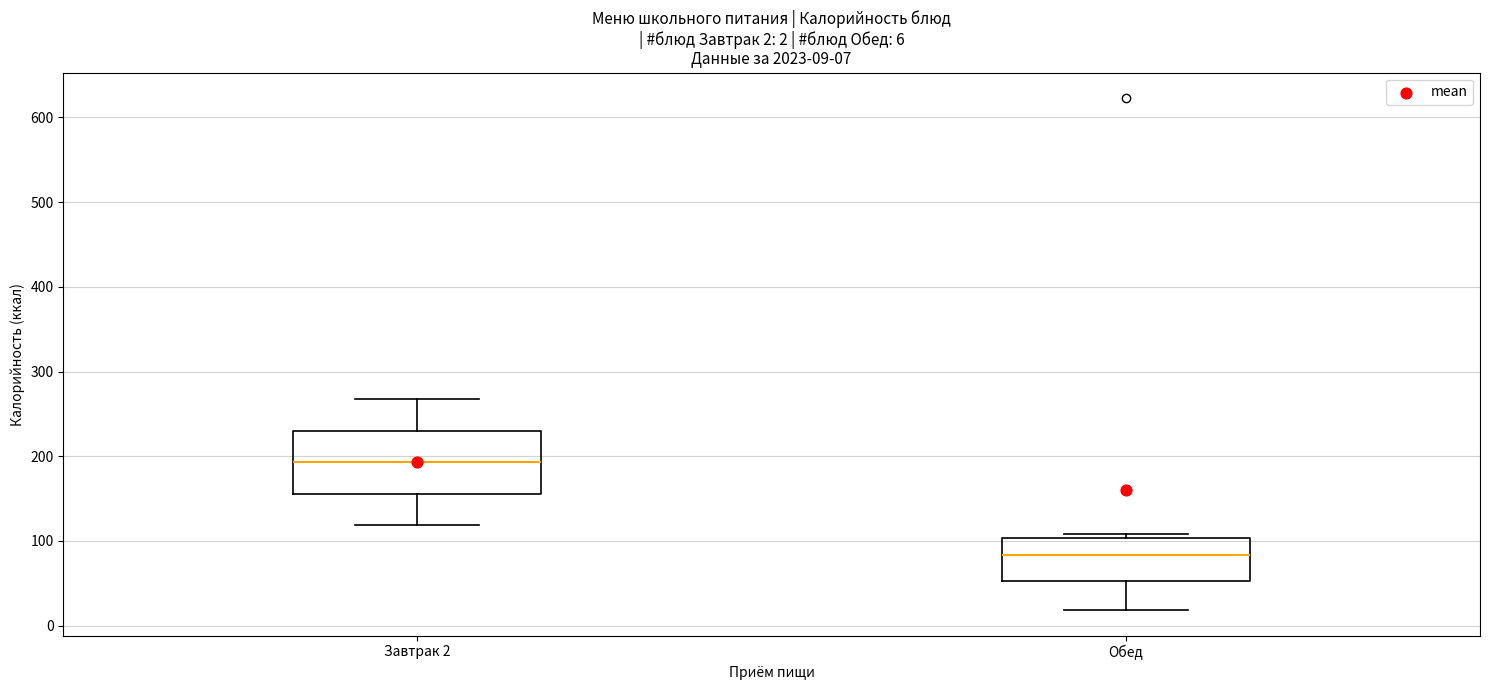

Which box is the tallest, from its lower edge to its upper edge?

Завтрак 2